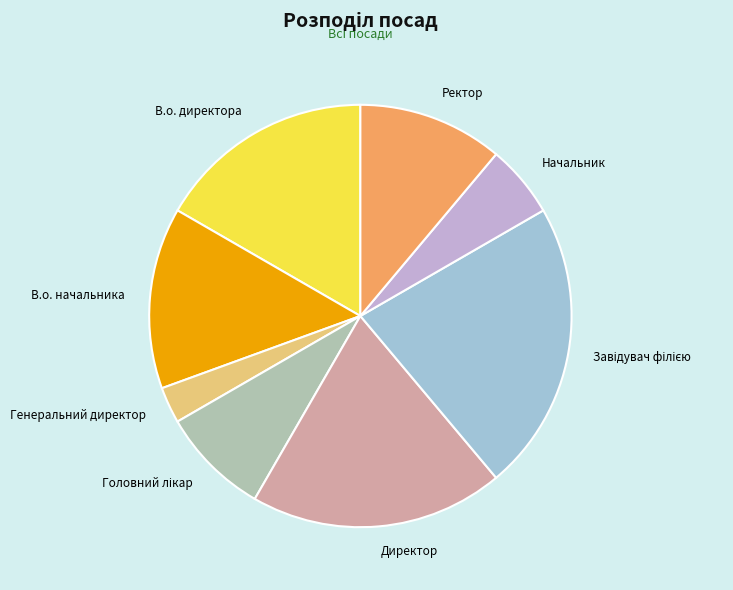

Is Начальник the majority of the pie?

No